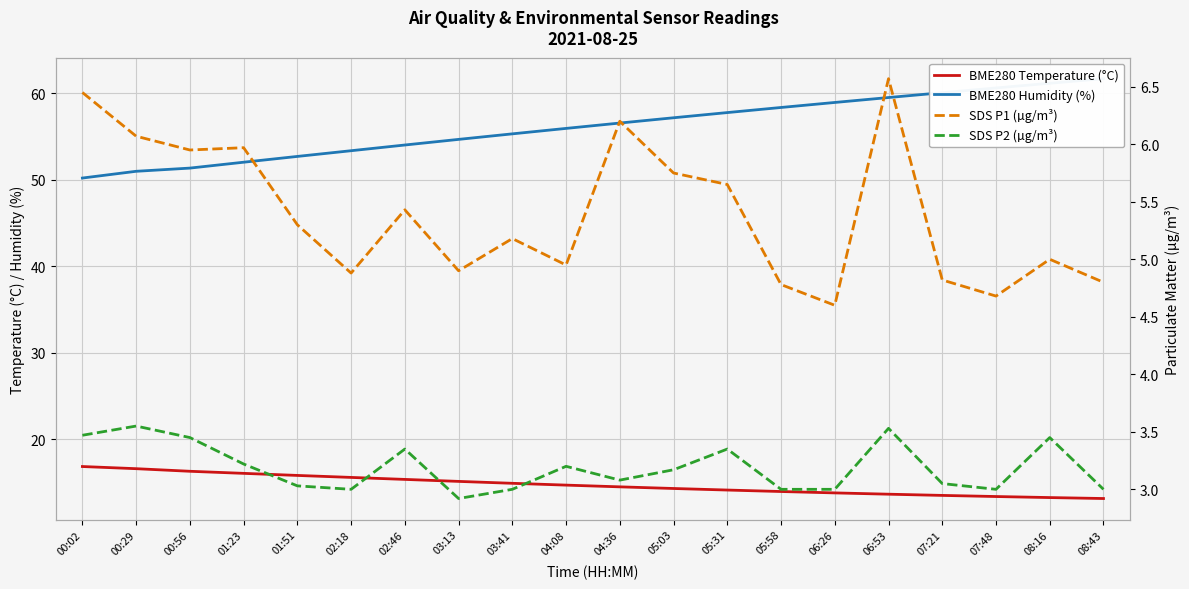

What is the difference between the second highest and minimum values in the SDS P2 (µg/m³) series?

0.6